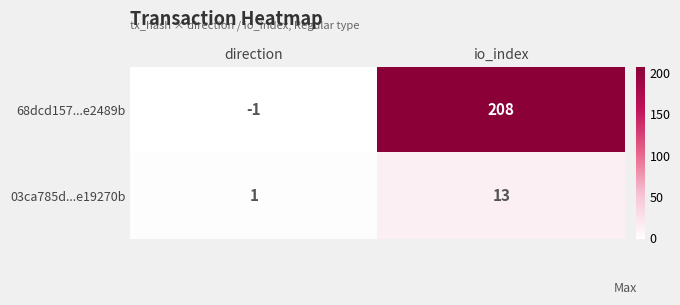

What is the sum of all 03ca785d...e19270b values?

14